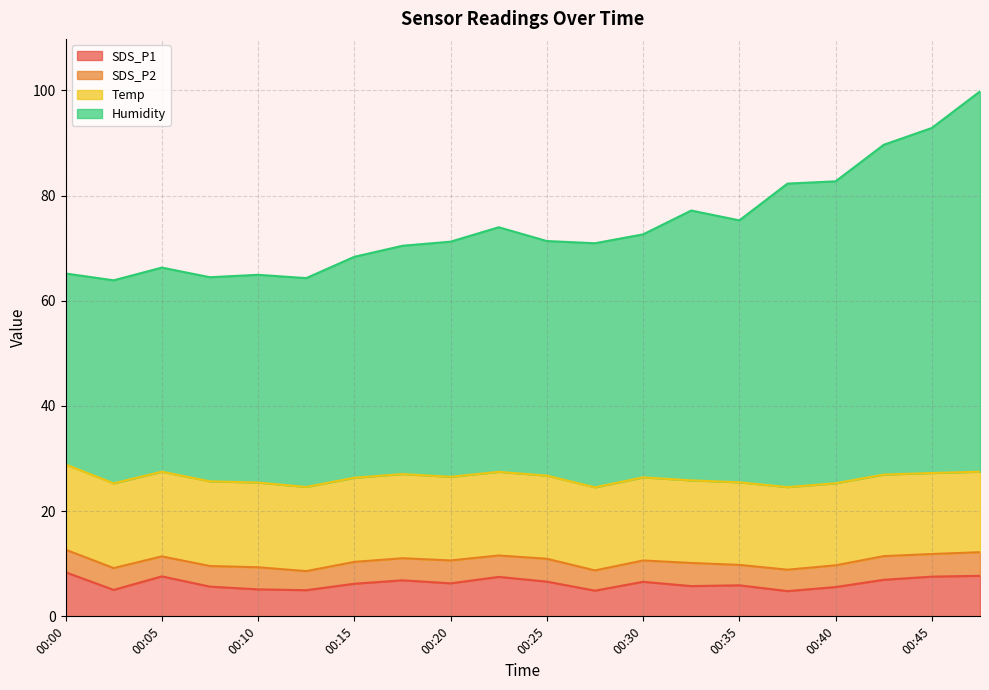

What are all the series names shown in the legend?

SDS_P1, SDS_P2, Temp, Humidity